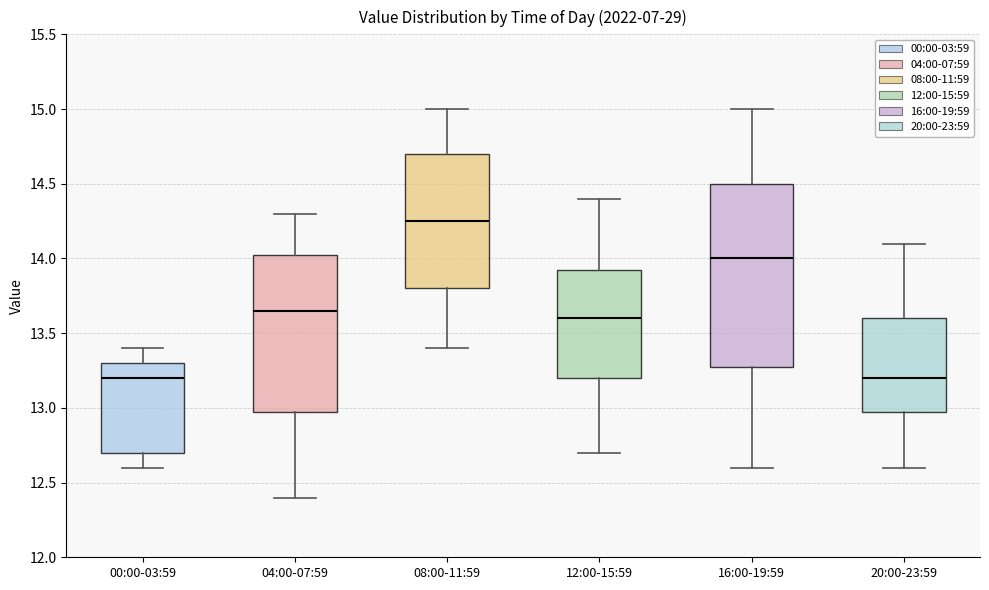

Reading left to right, read every box against the y-axis: the position of its median line, the range the box covers, and the ends of its whiskers. The values are not printed on the chart, so give them approximately, as read against the axis.

00:00-03:59: median 13.20, box 12.70 to 13.30, whiskers 12.60 to 13.40
04:00-07:59: median 13.65, box 13.00 to 14.05, whiskers 12.40 to 14.30
08:00-11:59: median 14.25, box 13.80 to 14.70, whiskers 13.40 to 15.00
12:00-15:59: median 13.60, box 13.20 to 13.95, whiskers 12.70 to 14.40
16:00-19:59: median 14.00, box 13.30 to 14.50, whiskers 12.60 to 15.00
20:00-23:59: median 13.20, box 13.00 to 13.60, whiskers 12.60 to 14.10